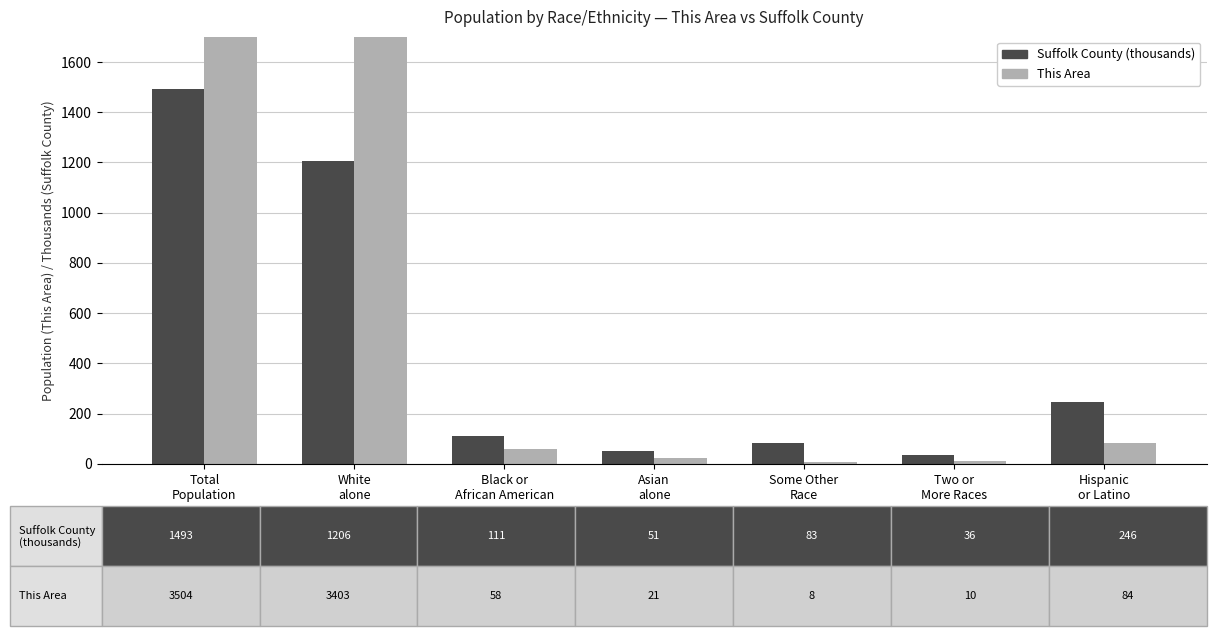

Reading right to left, transcribe all the data shown in this chart.

Suffolk County (thousands): 246	36	83	51	111	1206	1493
This Area: 84	10	8	21	58	3403	3504